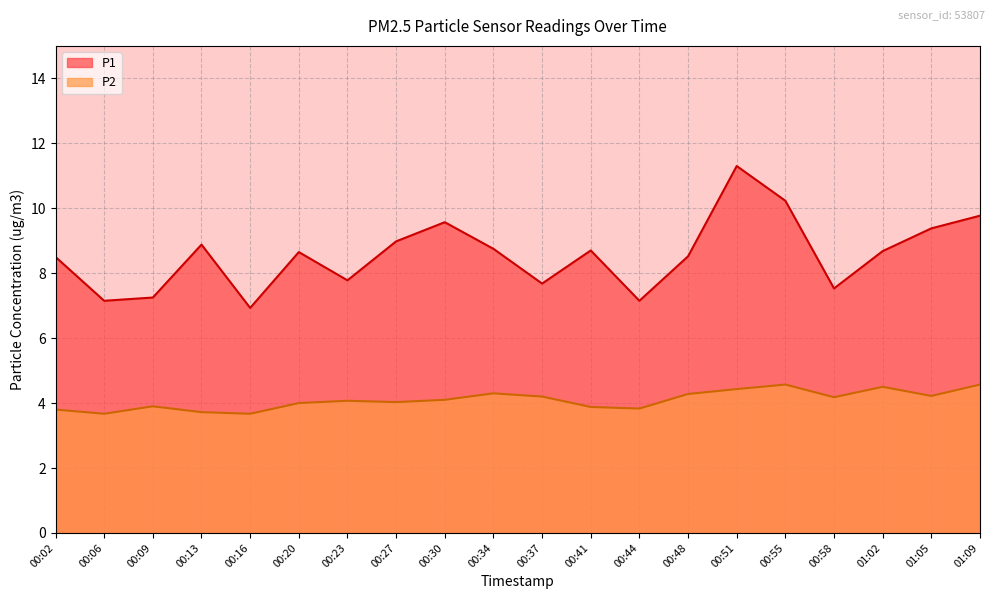

What is the difference between the highest and lowest values at 00:55?

5.7